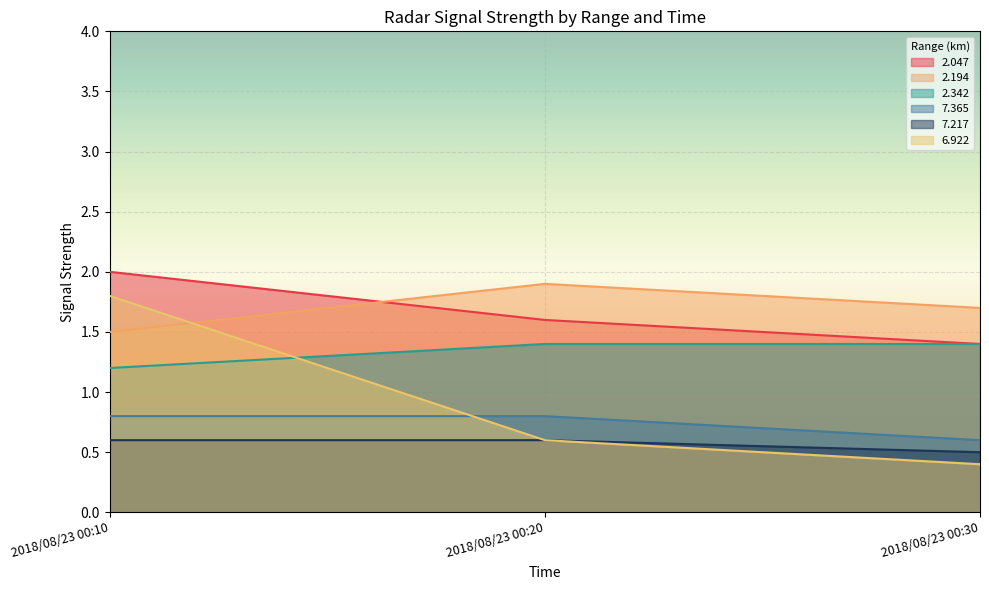

What is the value of the 2.047 point at the 1st from the left?

2.0